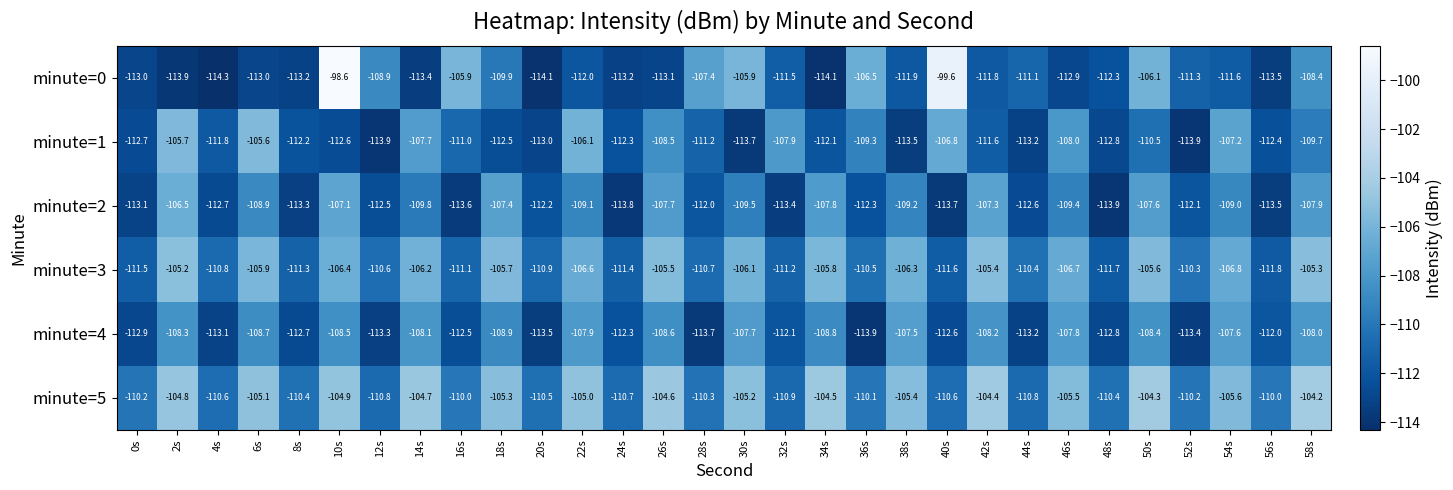

At 28s, list the series in order from largest to smallest.

minute=0, minute=5, minute=3, minute=1, minute=2, minute=4